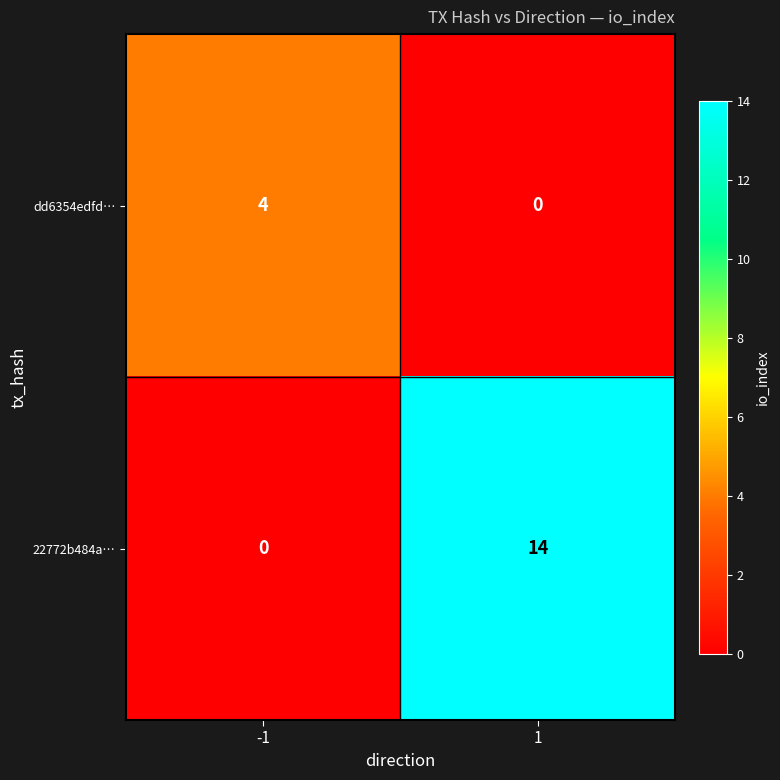

What value does the dd6354edfd… series have at -1?

4